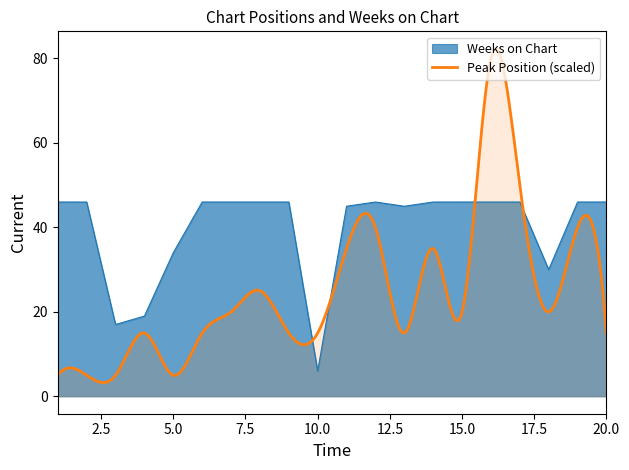

What is the smallest value displayed?

6